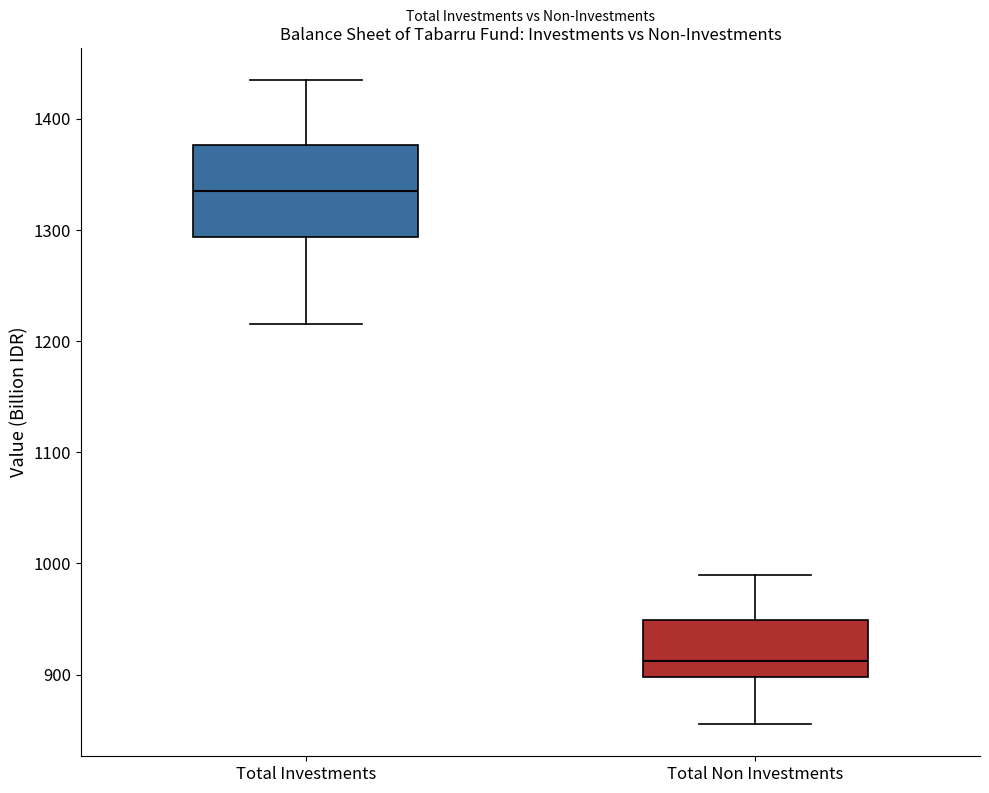

Reading left to right, read every box against the y-axis: the position of its median line, the range the box covers, and the ends of its whiskers. The values are not printed on the chart, so give them approximately, as read against the axis.

Total Investments: median 1330, box 1290 to 1380, whiskers 1220 to 1440
Total Non Investments: median 910, box 900 to 950, whiskers 860 to 990